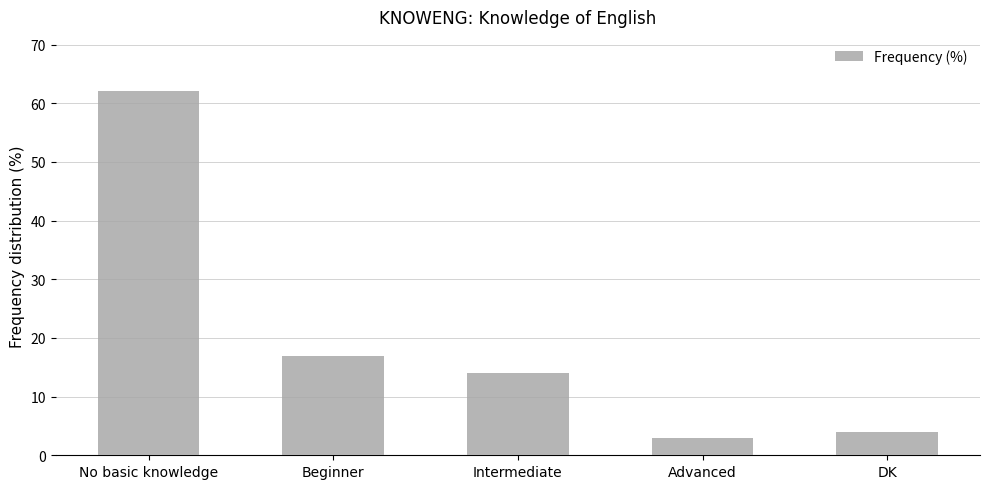

Which category has the highest value across all series?

No basic knowledge